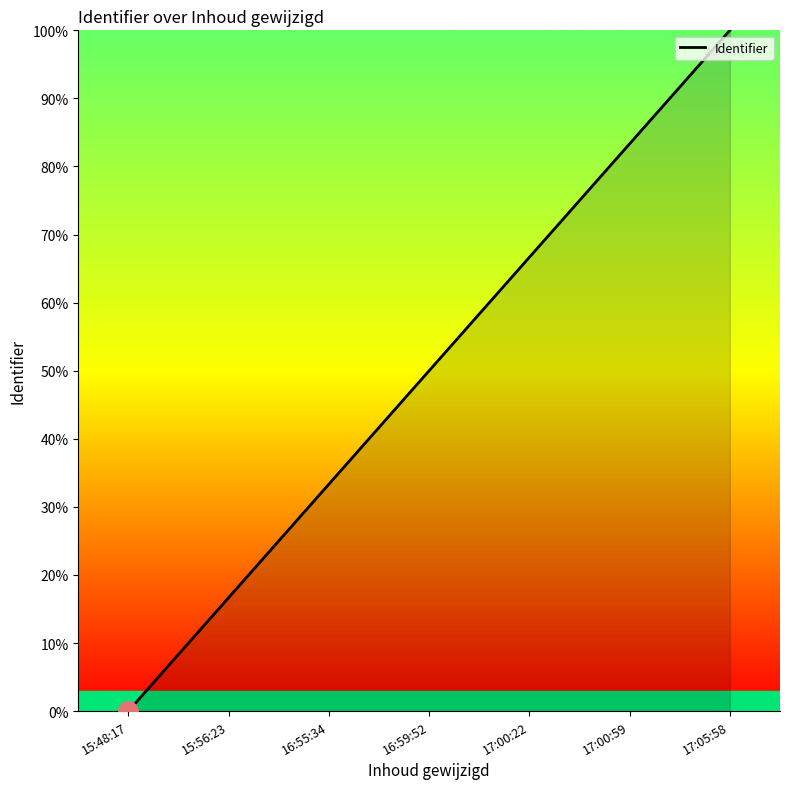

List the labels in order of value, smallest first.

15:48:17, 15:56:23, 16:55:34, 16:59:52, 17:00:22, 17:00:59, 17:05:58